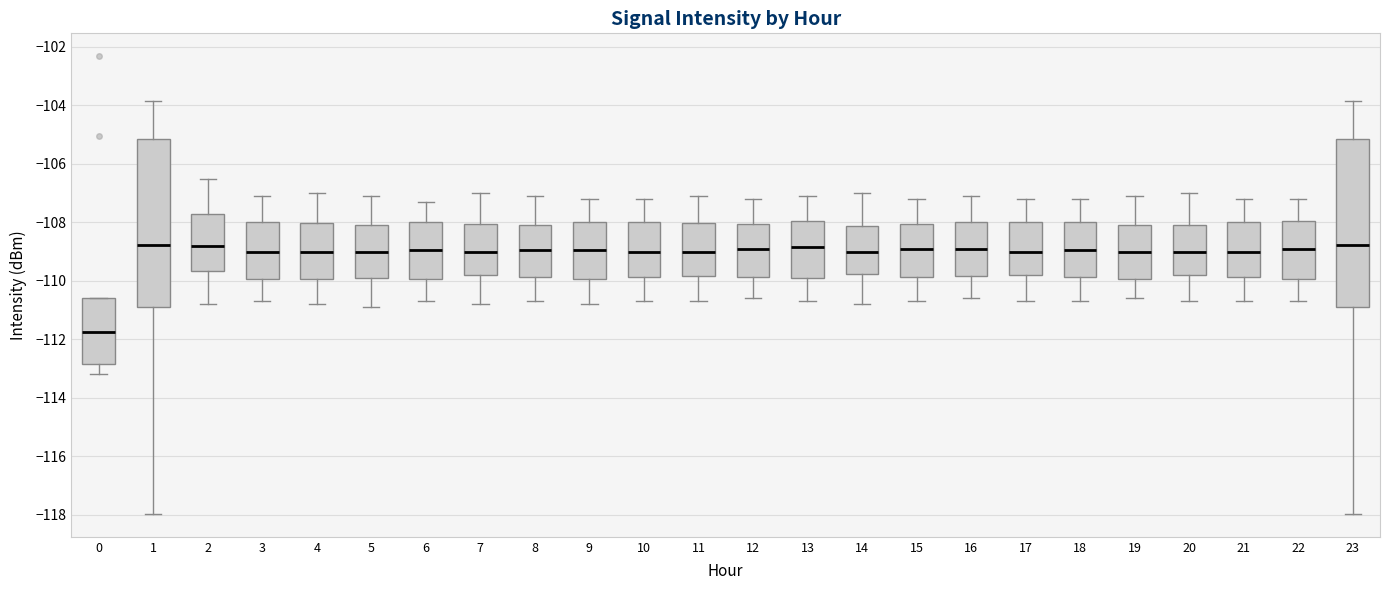

Where does the upper whisker of the box at x = 9 end on the y-axis? The values are not printed on the chart, so give them approximately, as read against the axis.

-107.2